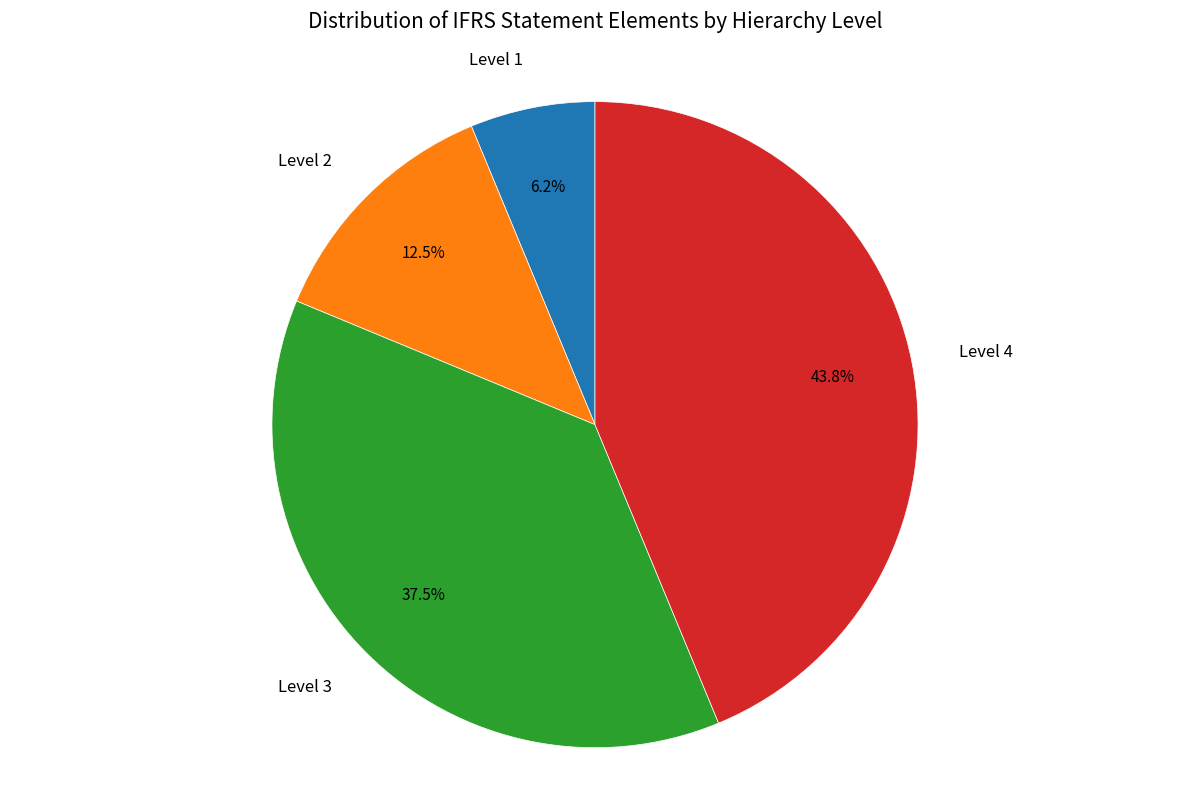

Count the number of slices in the pie.

4